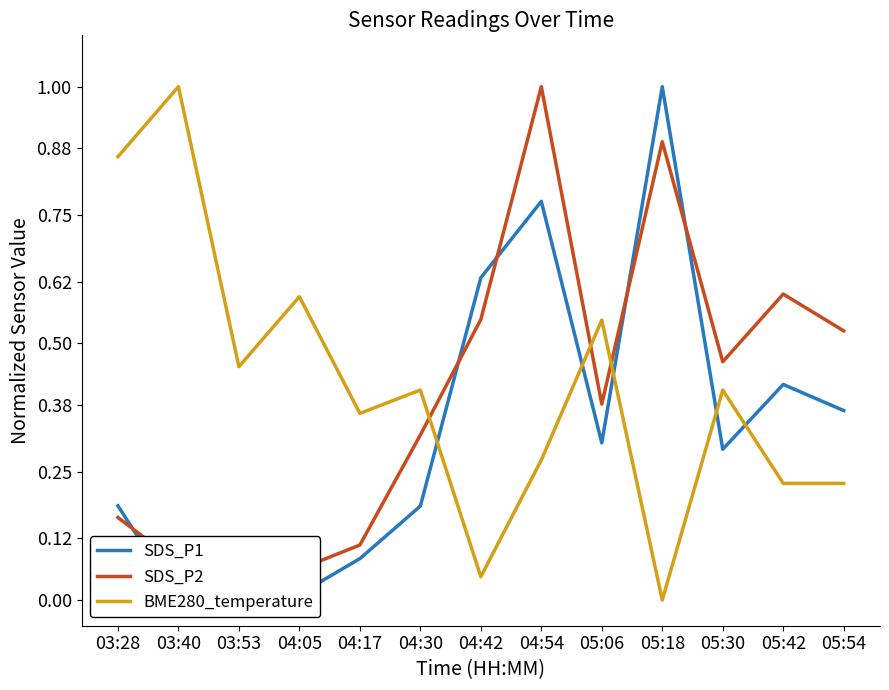

Rank the series by their maximum value, from highest to lowest.

SDS_P1, SDS_P2, BME280_temperature